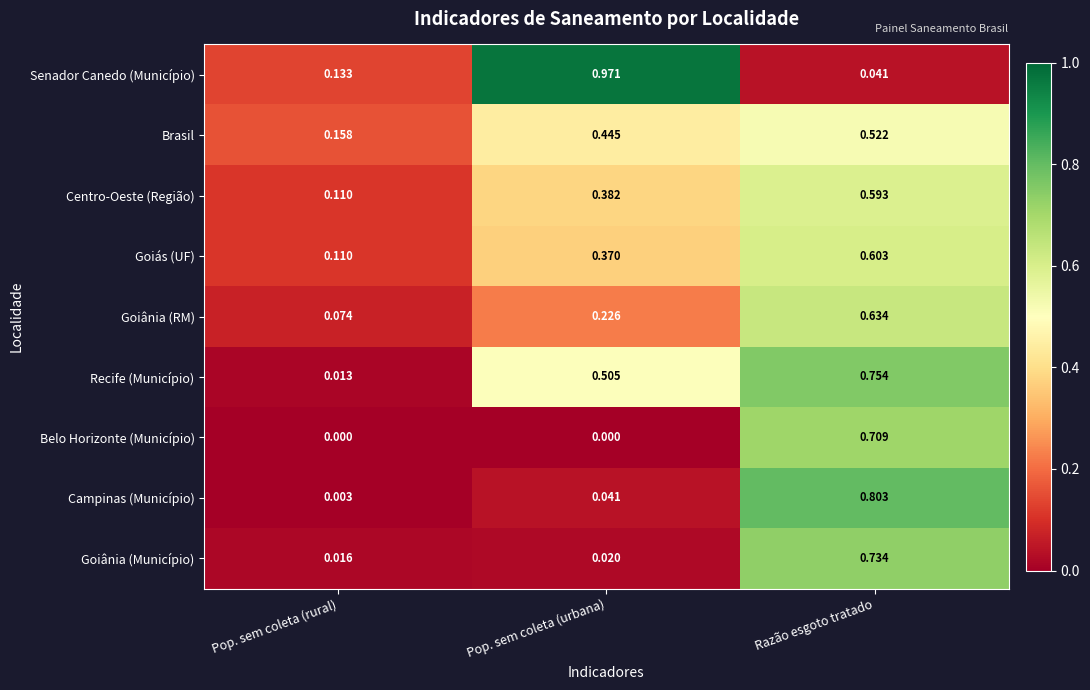

At which category is the sum across all series the highest?

Razão esgoto tratado